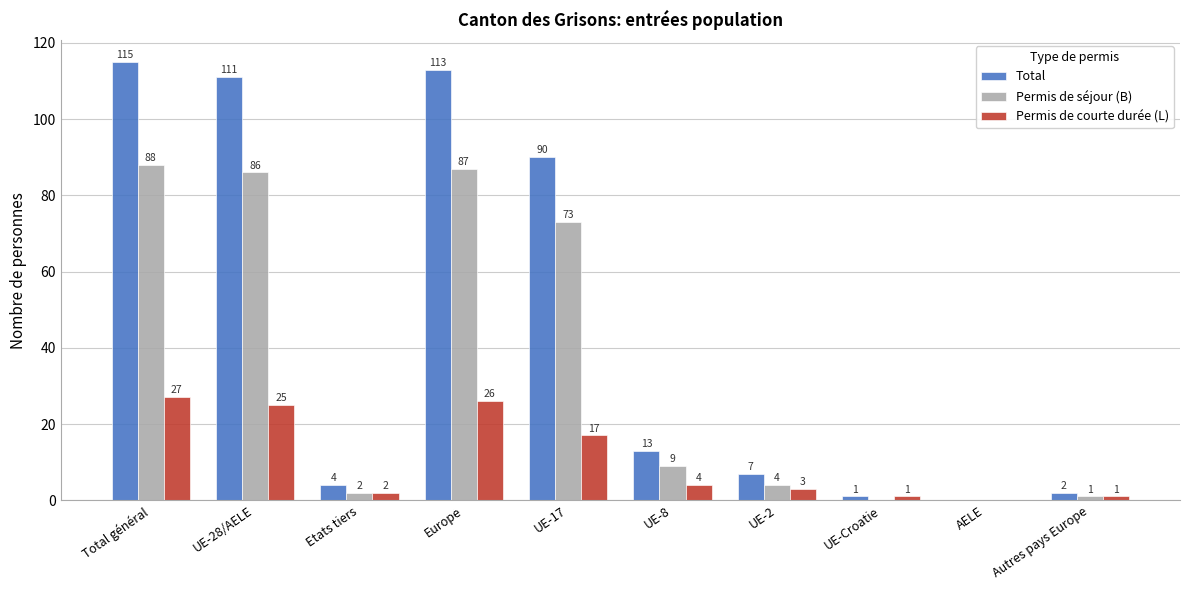

How many groups of bars are there?

10